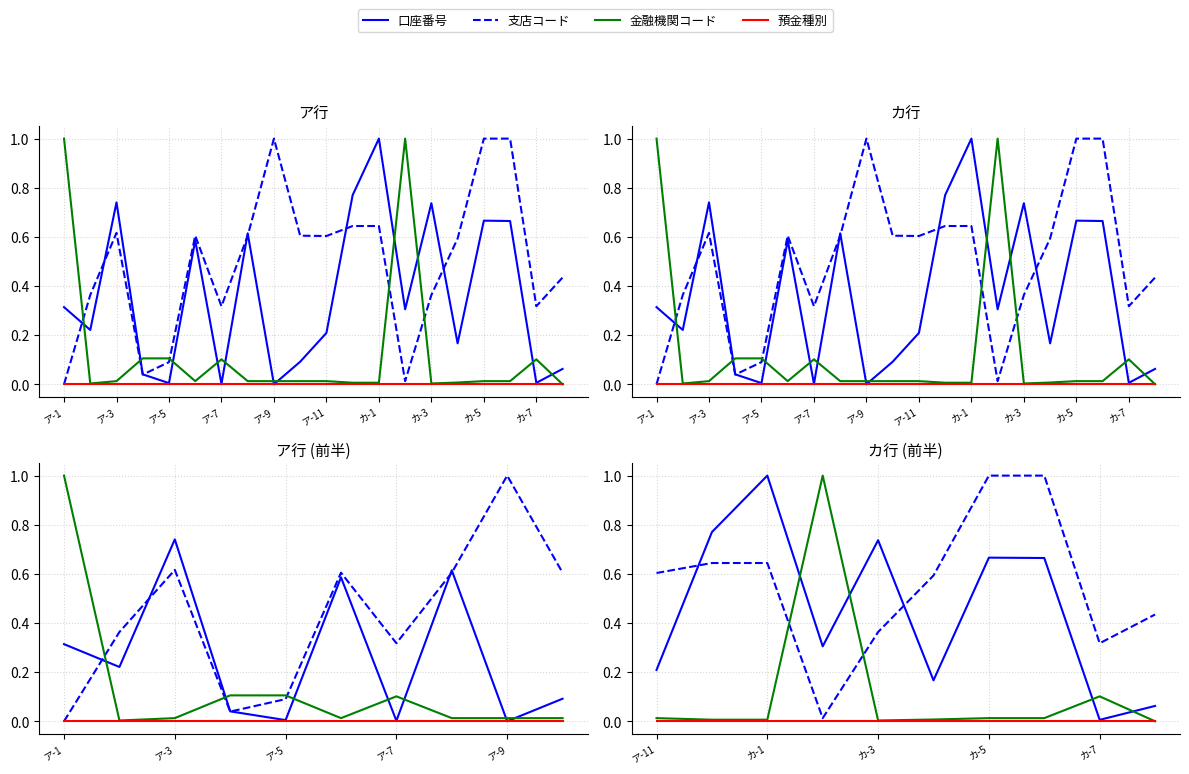

Is it true that 口座番号 equals 1.3 at カ-3?

False